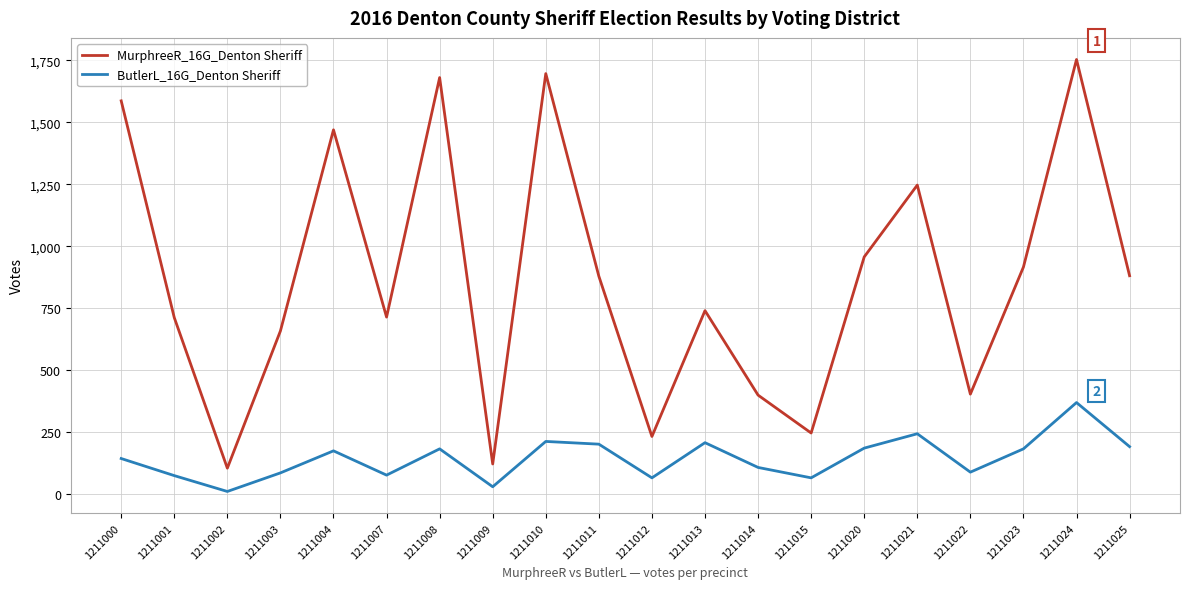

True or false: MurphreeR_16G_Denton Sheriff and ButlerL_16G_Denton Sheriff intersect in this chart.

False